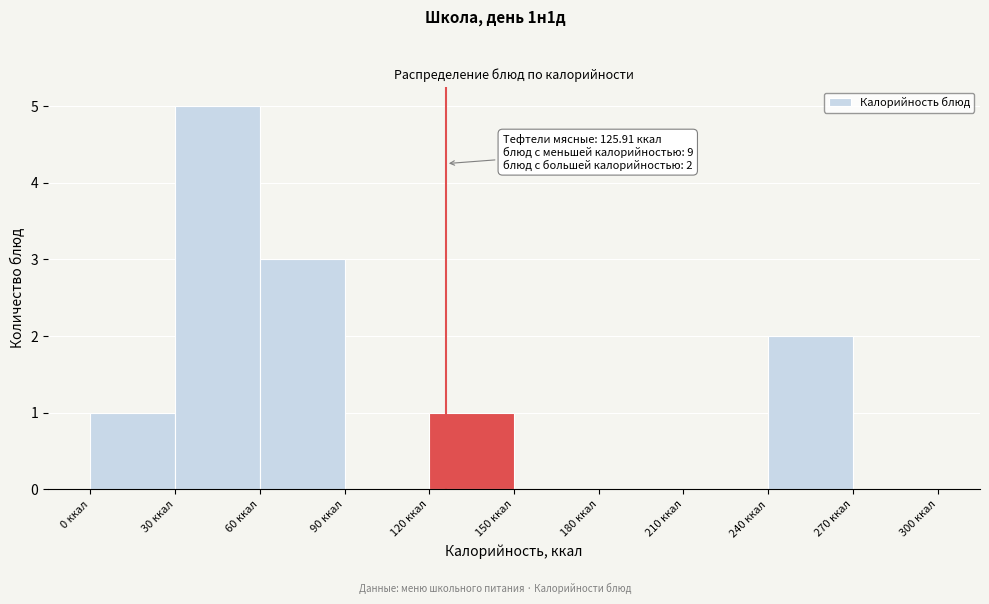

Which range on the x-axis has the tallest bar?

30 to 60